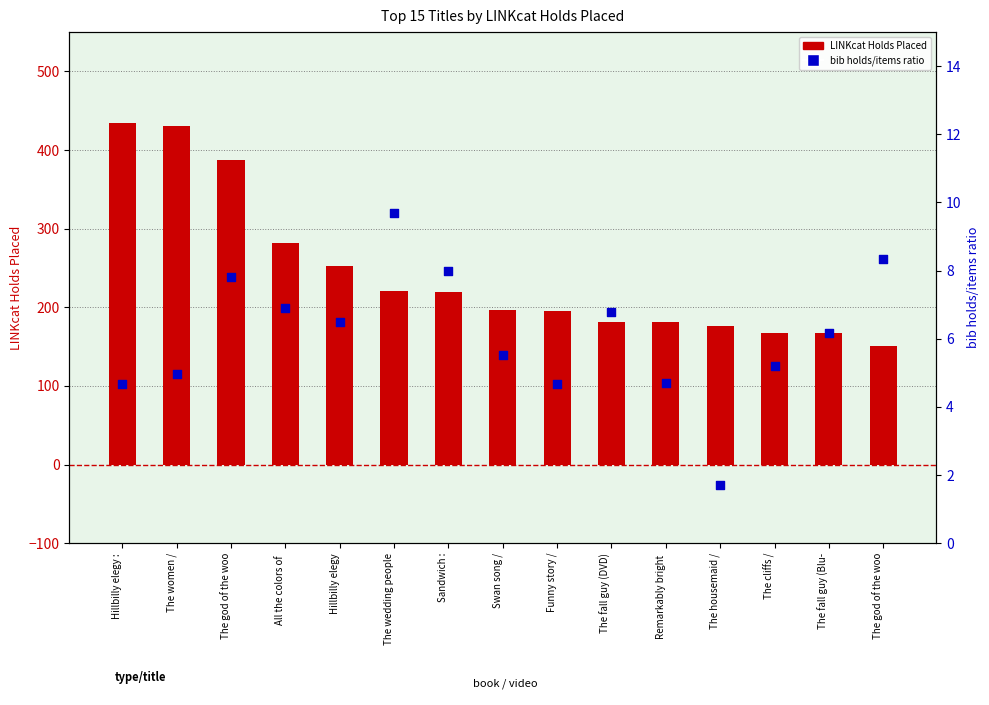

Which series reaches the minimum Y coordinate?

bib holds/items ratio